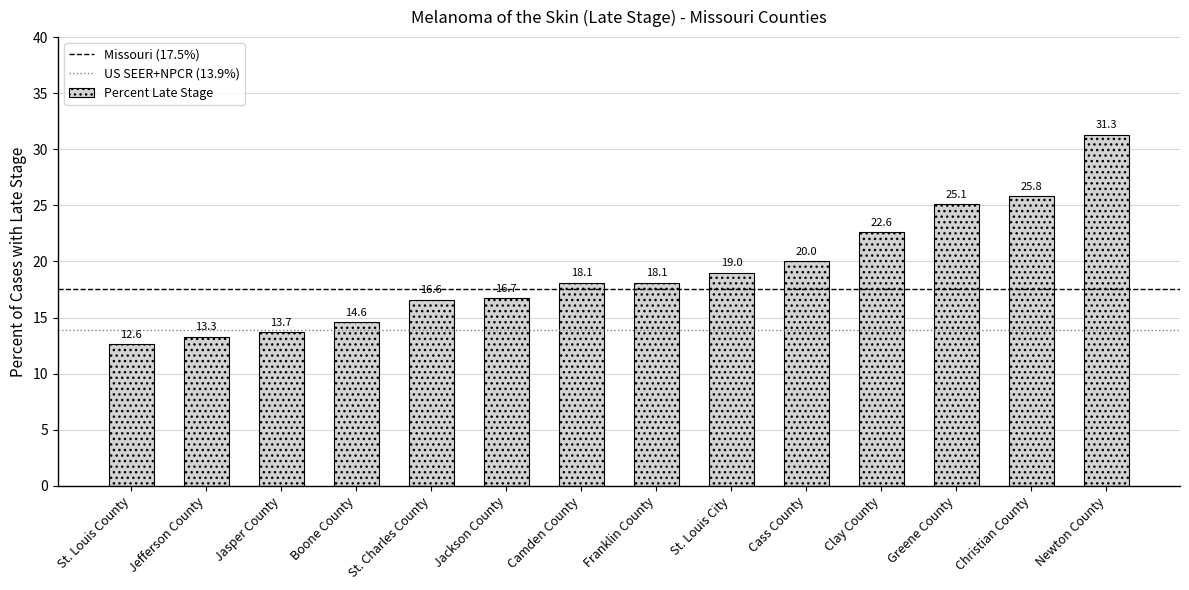

True or false: the data shows 9.4 at Cass County.

False